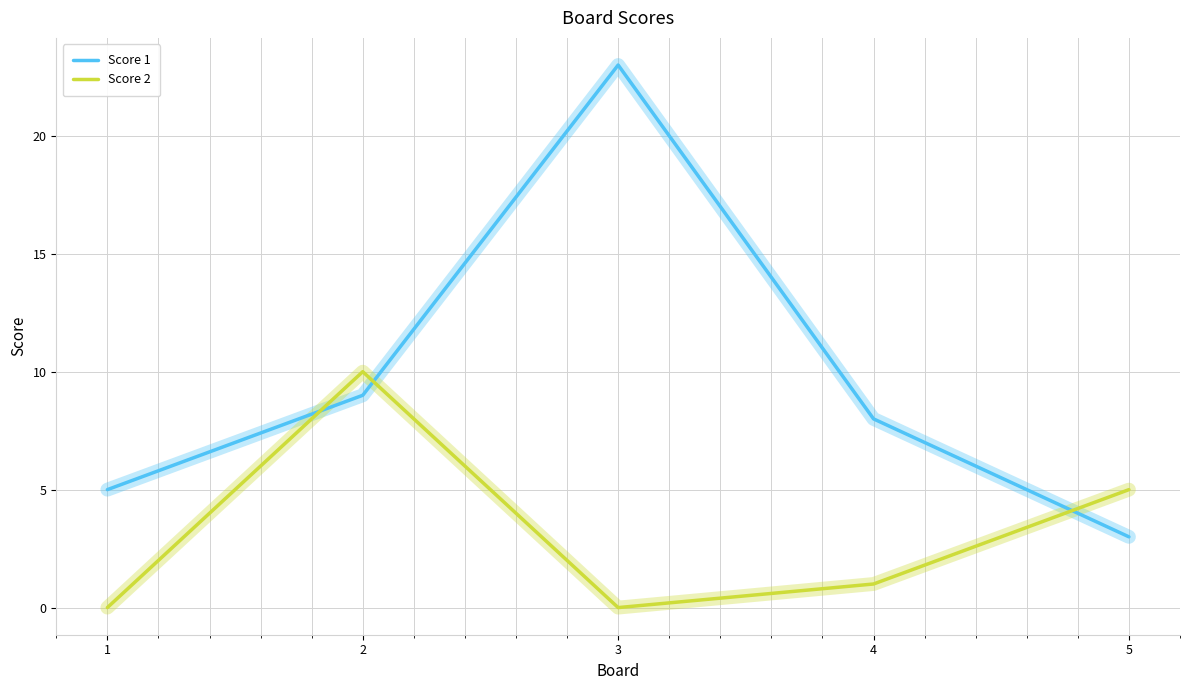

Where is Score 1 nearest to the value 13?

2